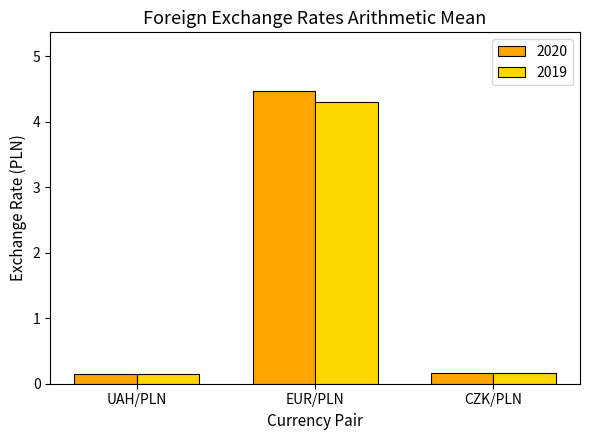

What value does the 2019 series have at EUR/PLN?

4.3